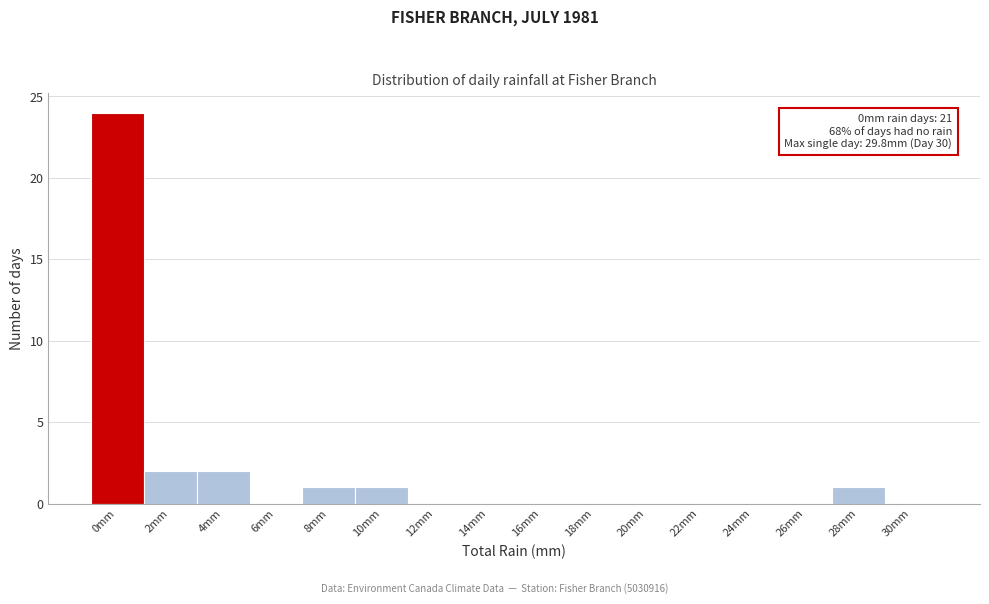

Reading right to left, what are all the values shown in this chart?

30mm=0	28mm=1	26mm=0	24mm=0	22mm=0	20mm=0	18mm=0	16mm=0	14mm=0	12mm=0	10mm=1	8mm=1	6mm=0	4mm=2	2mm=2	0mm=24